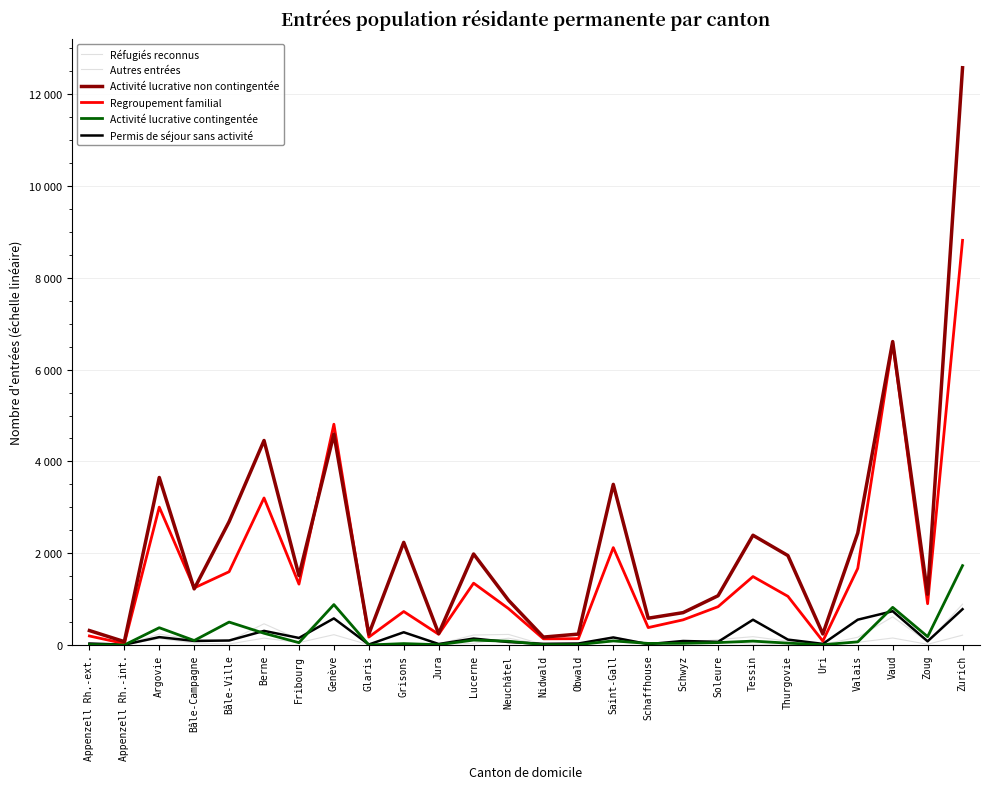

Does the chart display data point markers on the line(s)?

No